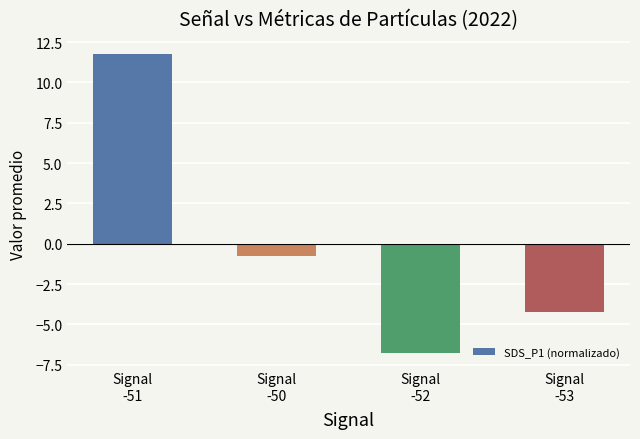

True or false: the data shows -2.1 at Signal
-53.

False